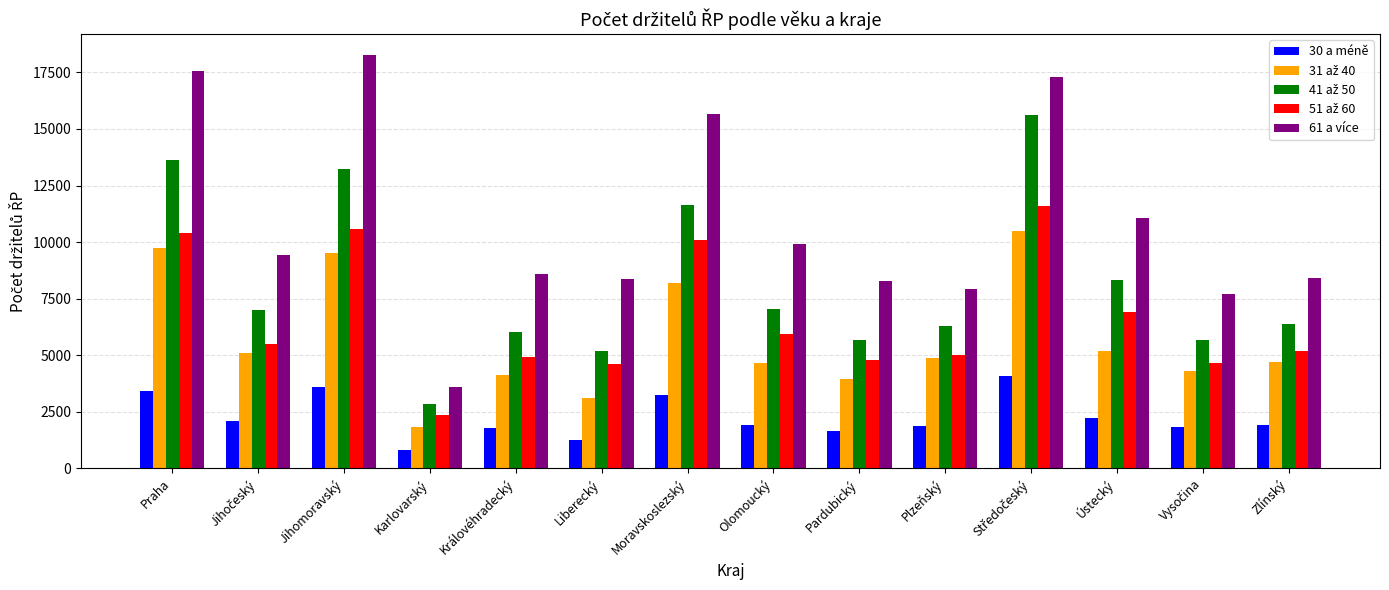

True or false: 61 a více has a value of 11474 at Plzeňský.

False